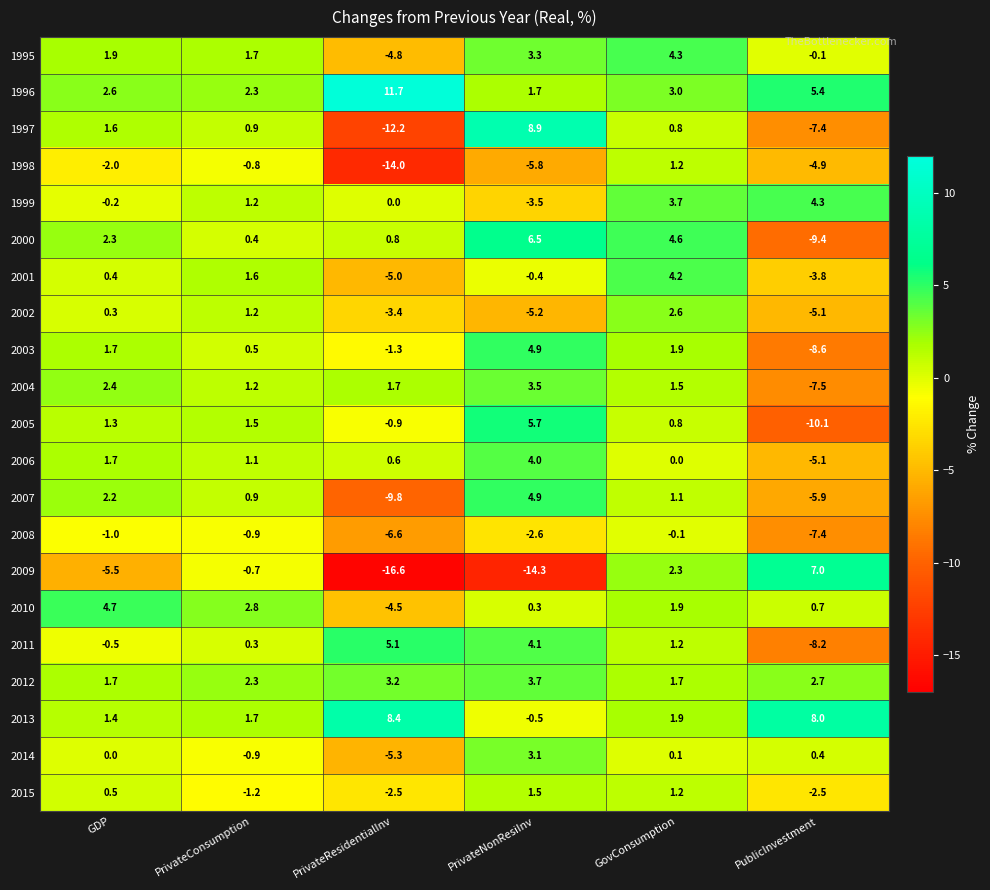

Which series changed the most between PrivateNonResiInv and GovConsumption?

2009